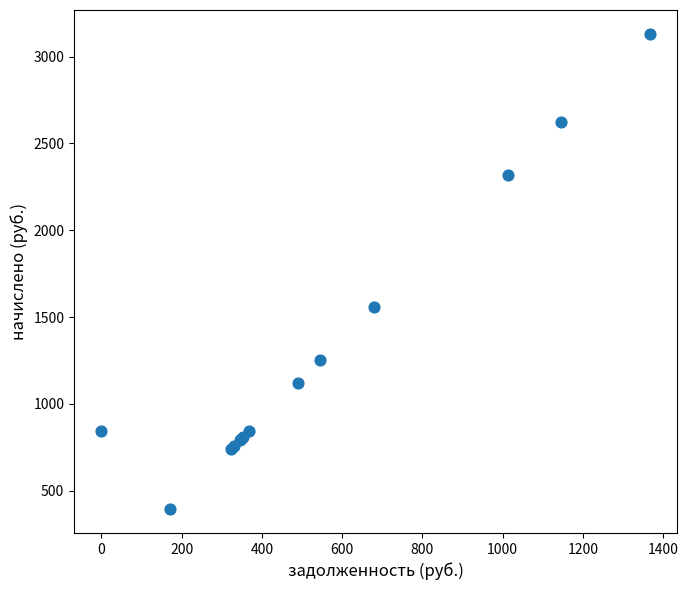

What Y value in the scatter plot is closest to 1762?

1560.0